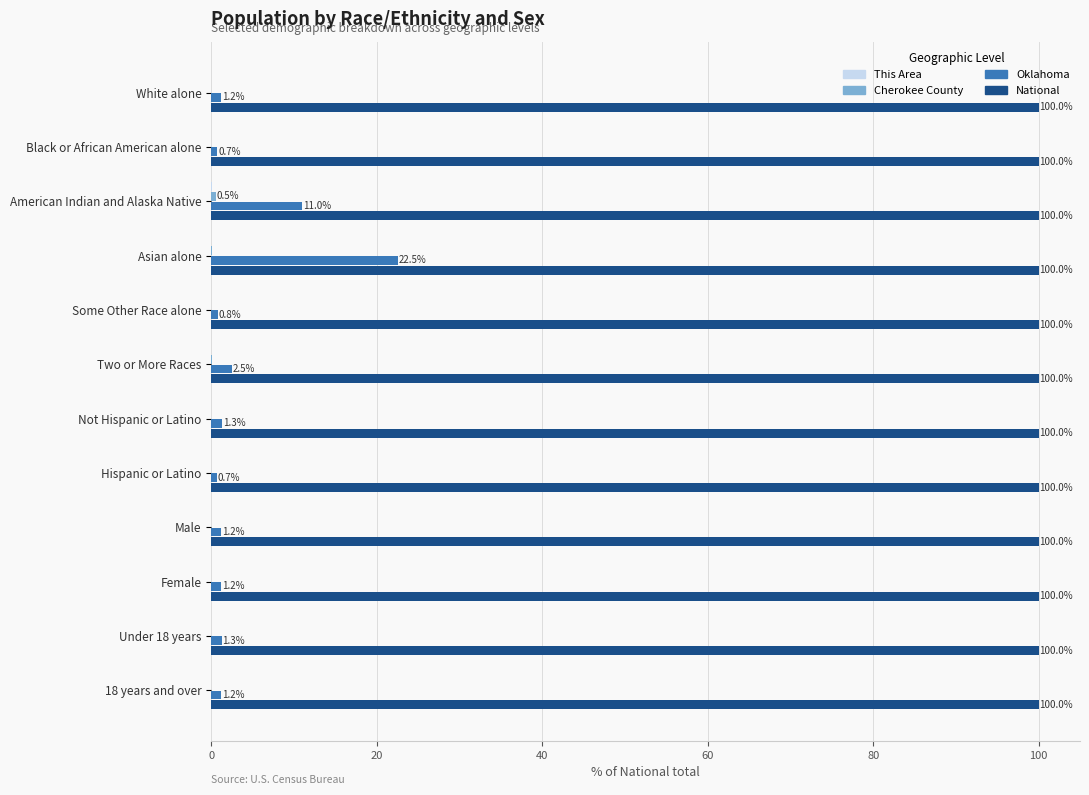

What is the sum of the Oklahoma values at Male and Female?

2.4